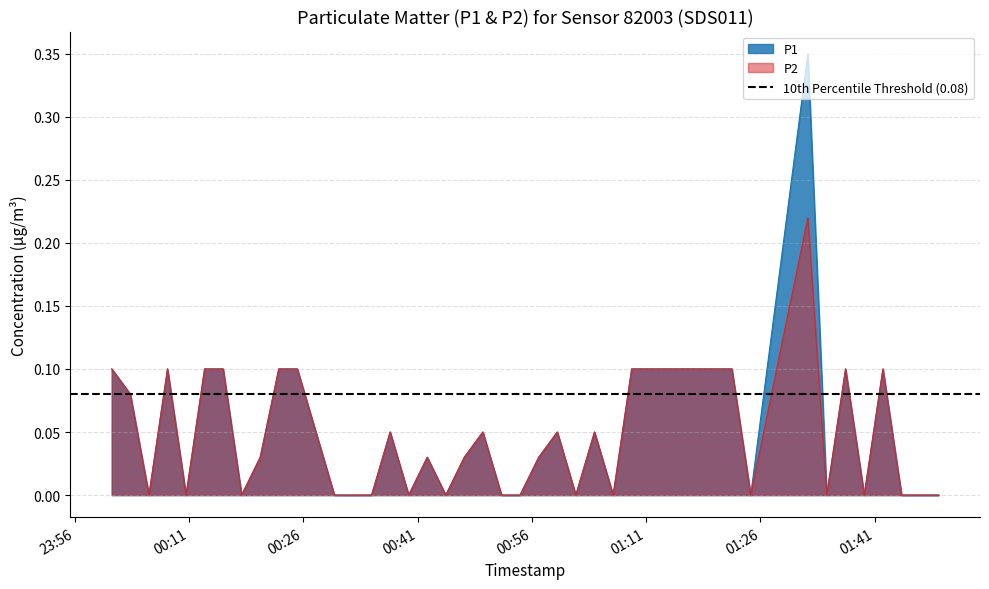

True or false: P1 and P2 cross at least once.

False